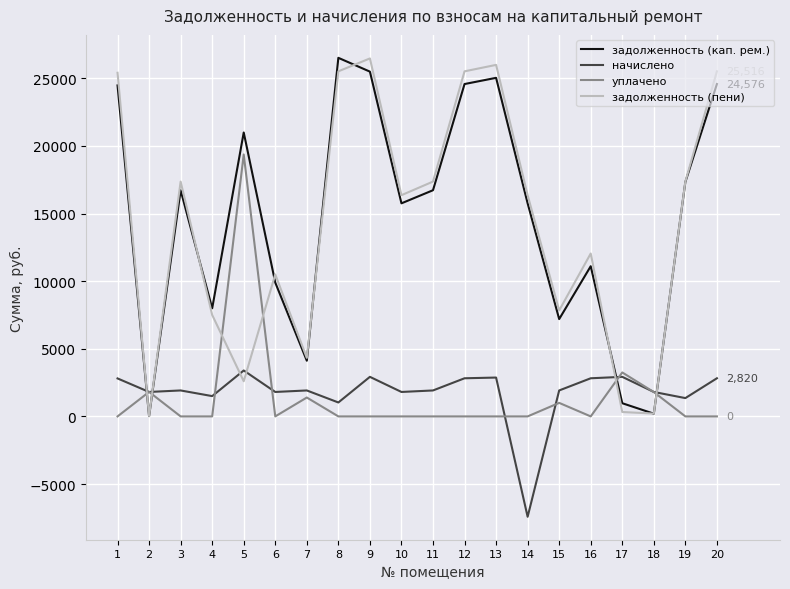

In задолженность (кап. рем.), how many points are lower than both neighbors (excluding endpoints)?

6